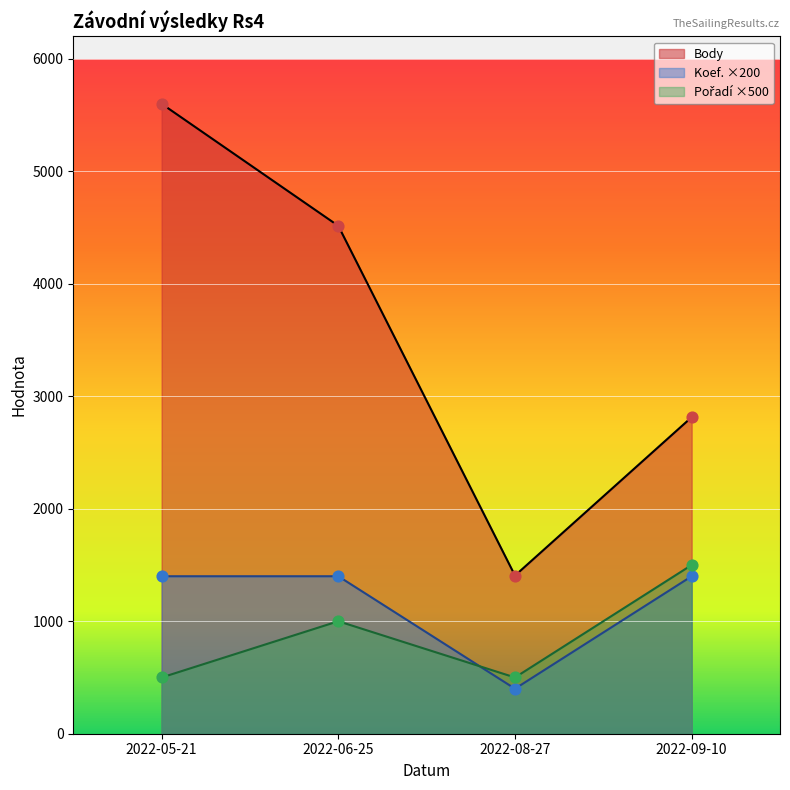

Which series reaches the minimum Y coordinate?

Koef.